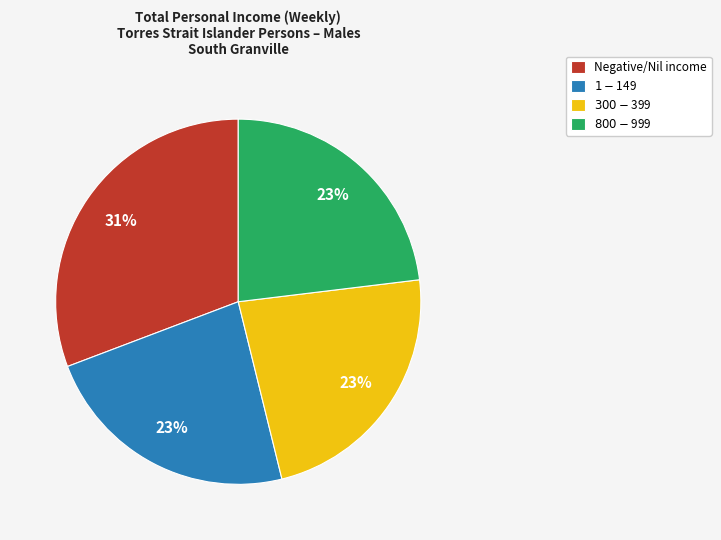

What is the ratio of the value at Negative/Nil income to the value at $300-$399?

1.3